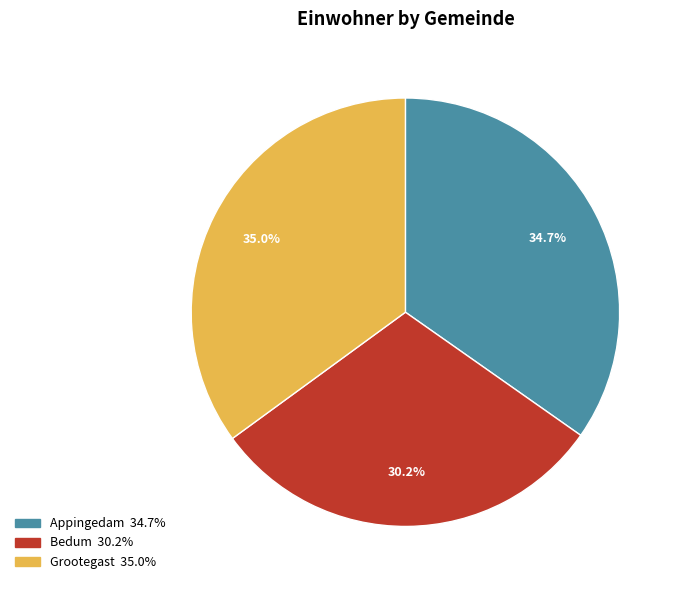

Is it true that Appingedam is 41% of the pie?

False